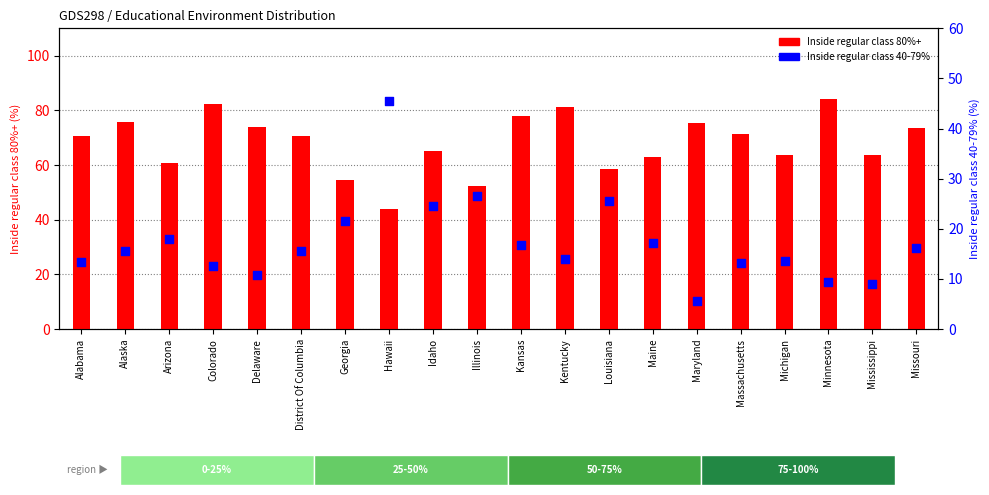

Is the value of Inside regular class 80%+ at Maine greater than the value of Inside regular class 40-79% at Louisiana?

Yes